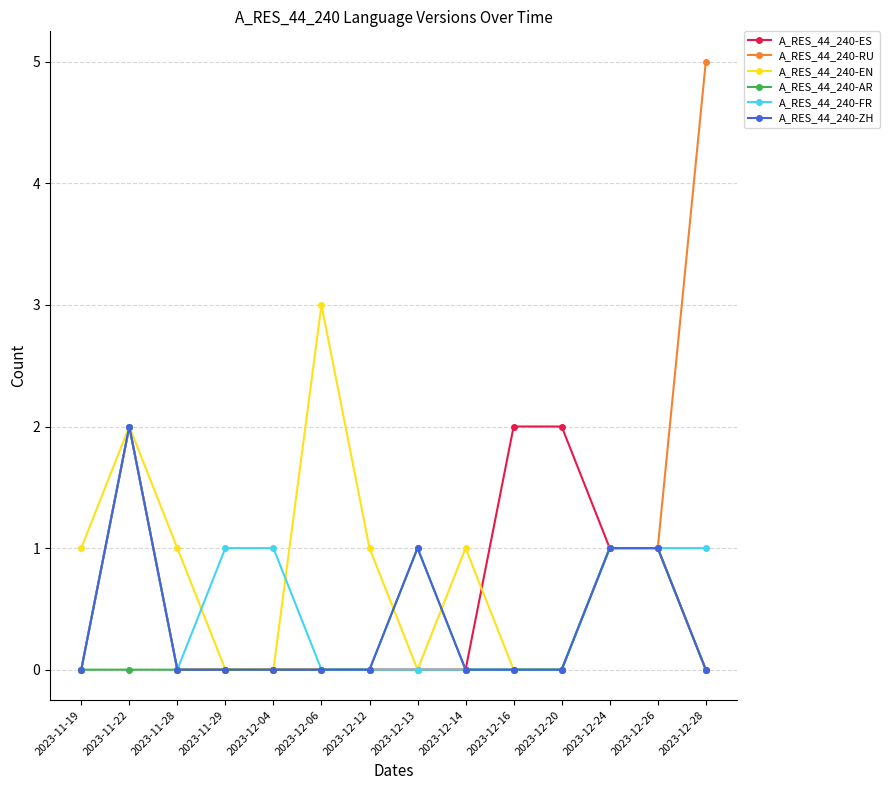

Where is the first local maximum for A_RES_44_240-EN?

2023-11-22